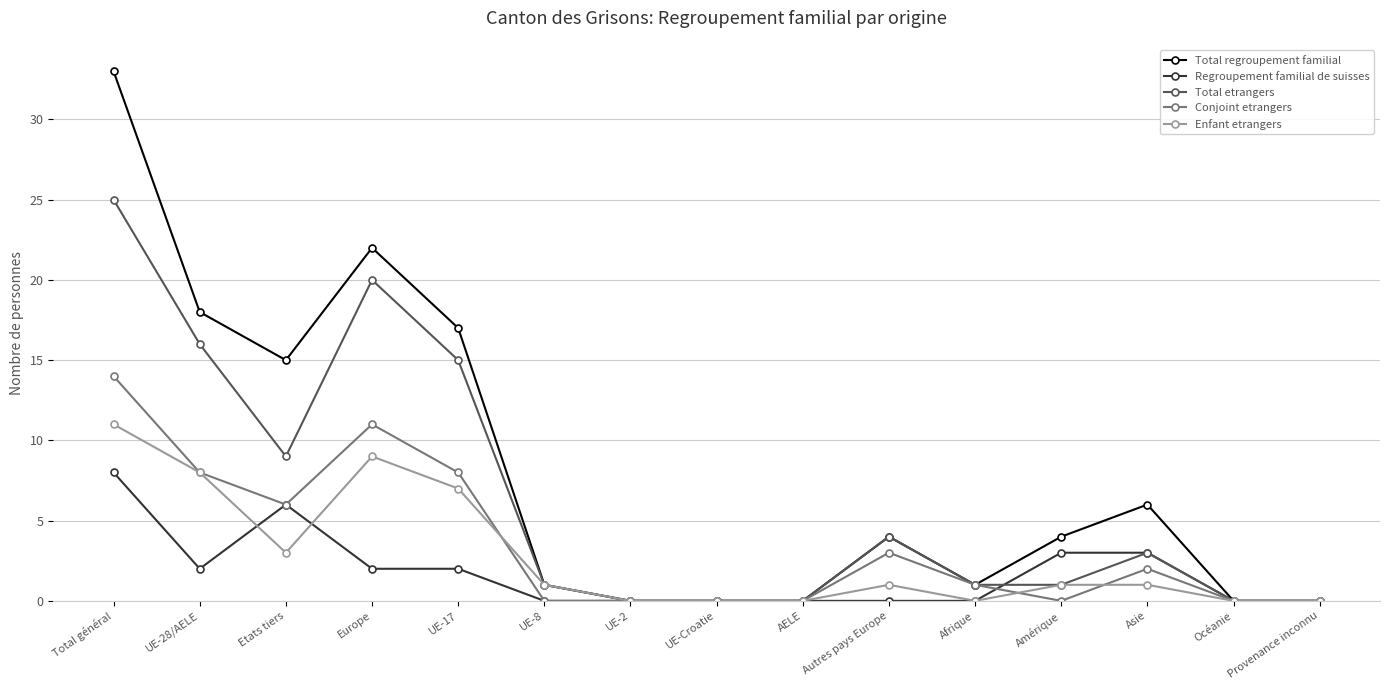

What are all the series names shown in the legend?

Total regroupement familial, Regroupement familial de suisses, Total etrangers, Conjoint etrangers, Enfant etrangers